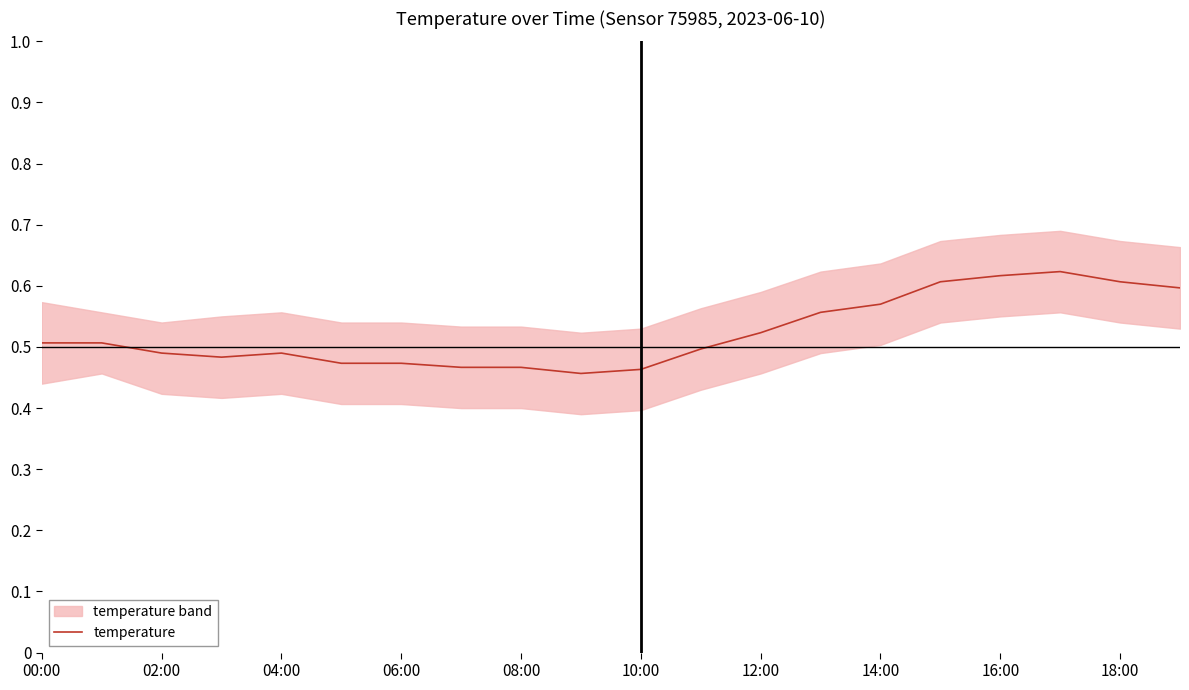

The value of temperature at 00:00 is 0.5. True or false?

True